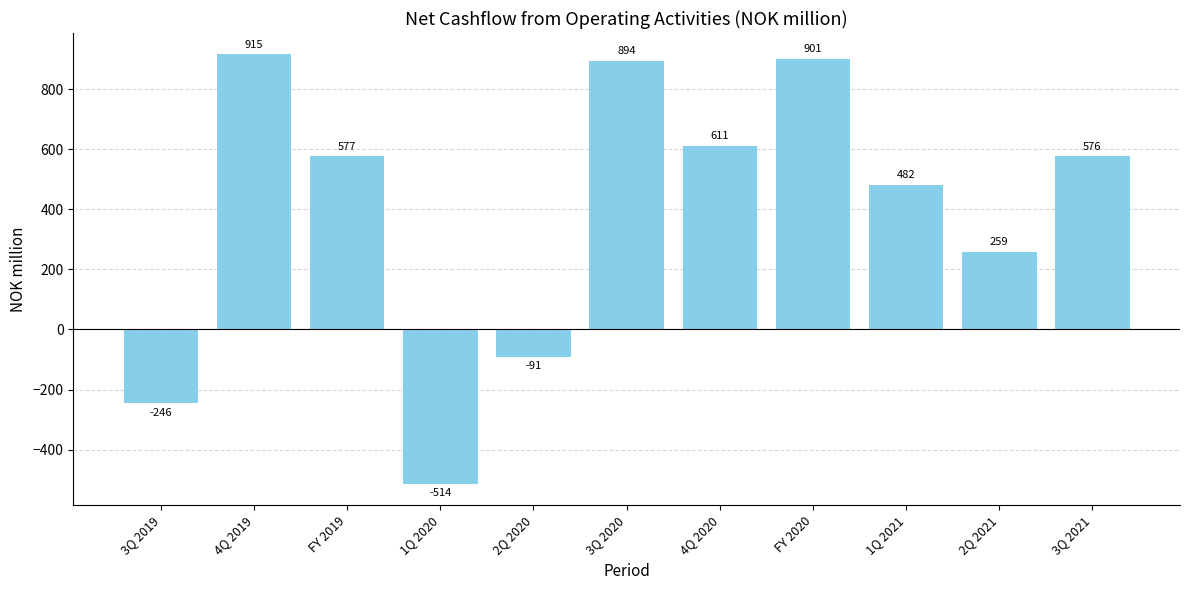

What is the smallest value displayed?

-513.9